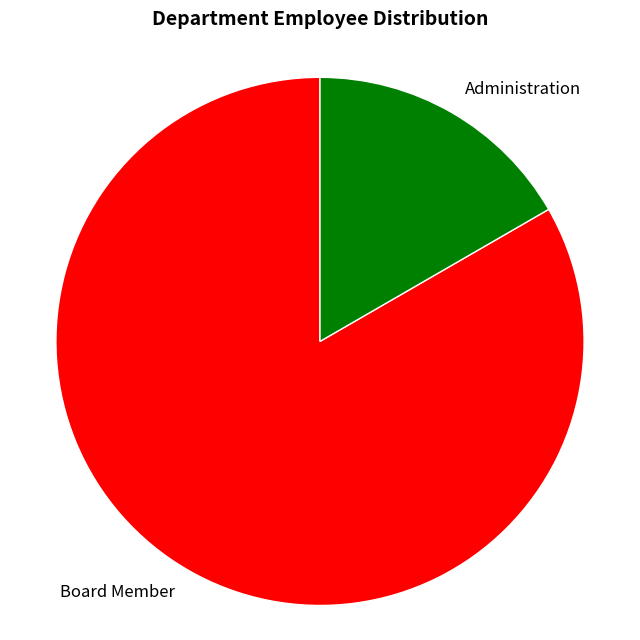

Combined, do Board Member and Administration account for over 50%?

Yes